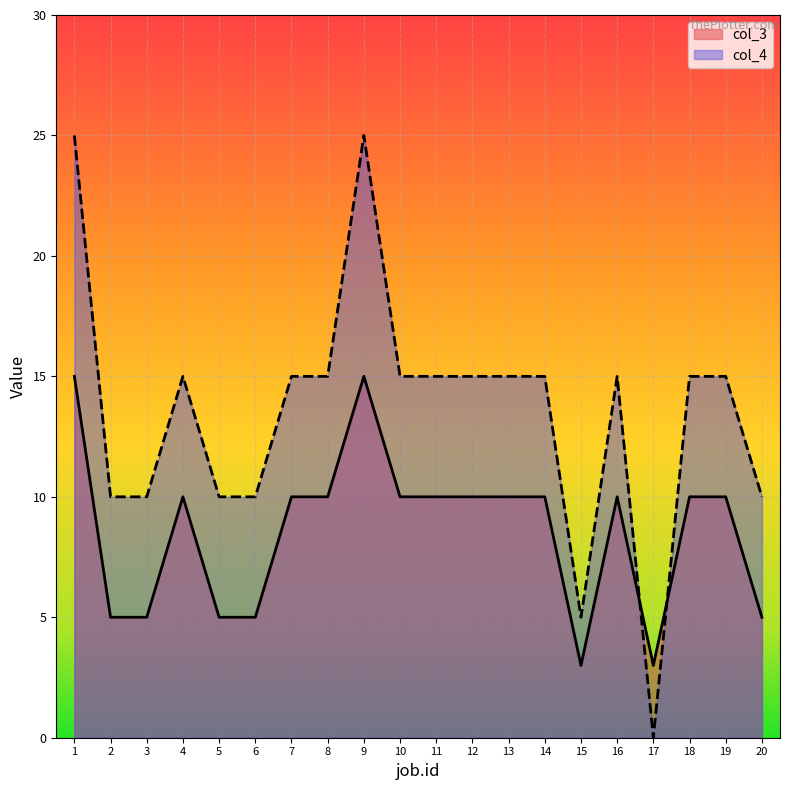

True or false: col_4 has a value of 15 at 10.

True